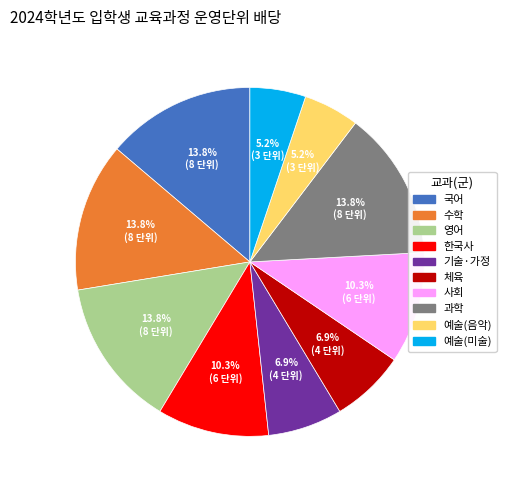

To the nearest percent, what is the difference between the largest and smallest slice percentages?

9%